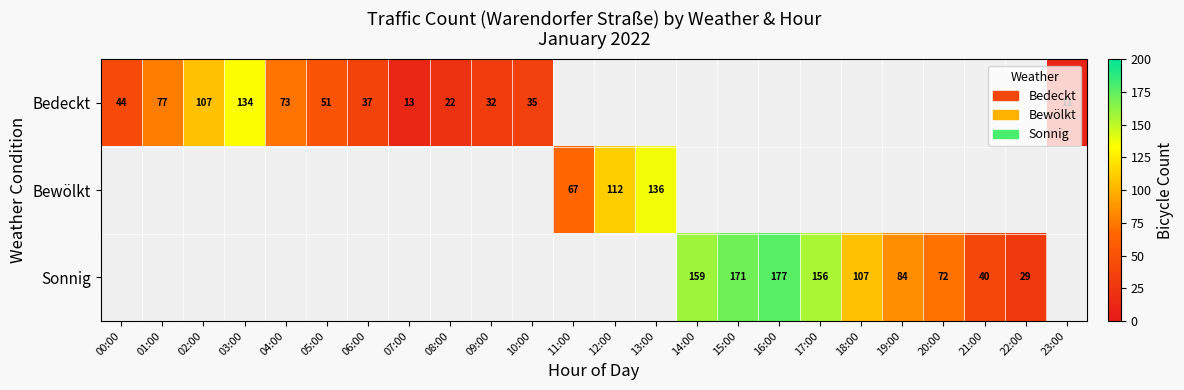

True or false: Sonnig has a value of 72 at 20:00.

True